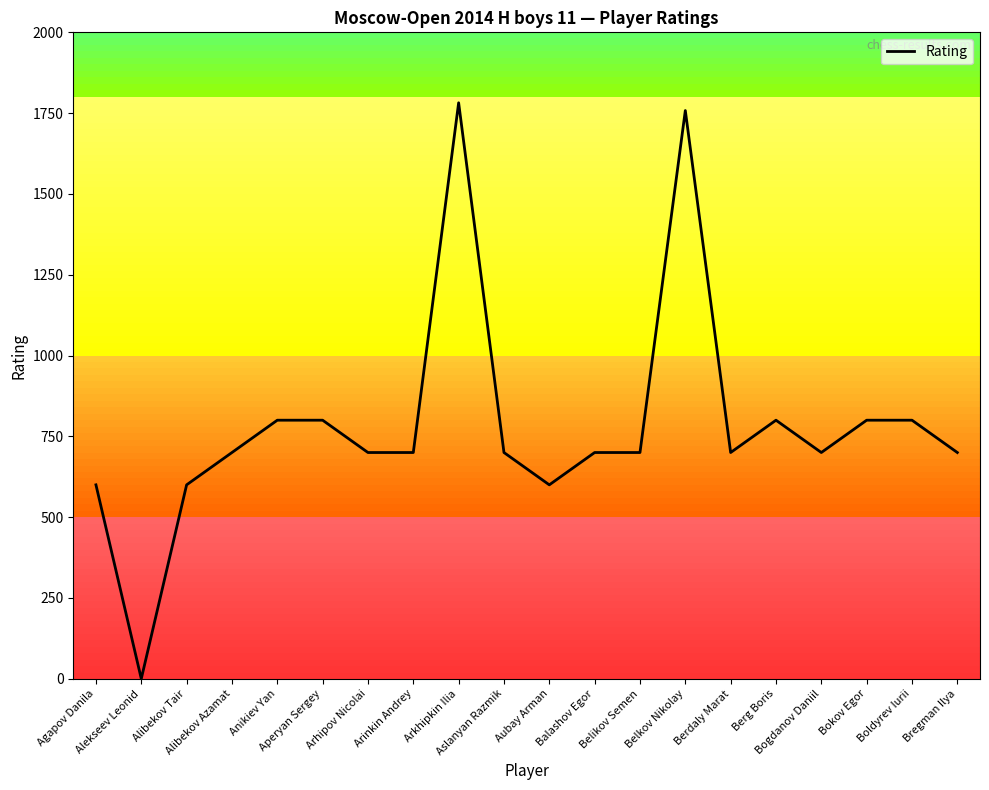

Reading right to left, what are all the values shown in this chart?

Bregman Ilya=700	Boldyrev Iurii=800	Bokov Egor=800	Bogdanov Daniil=700	Berg Boris=800	Berdaly Marat=700	Belkov Nikolay=1758	Belikov Semen=700	Balashov Egor=700	Aubay Arman=600	Aslanyan Razmik=700	Arkhipkin Ilia=1782	Arinkin Andrey=700	Arhipov Nicolai=700	Aperyan Sergey=800	Anikiev Yan=800	Alibekov Azamat=700	Alibekov Tair=600	Alekseev Leonid=0	Agapov Danila=600